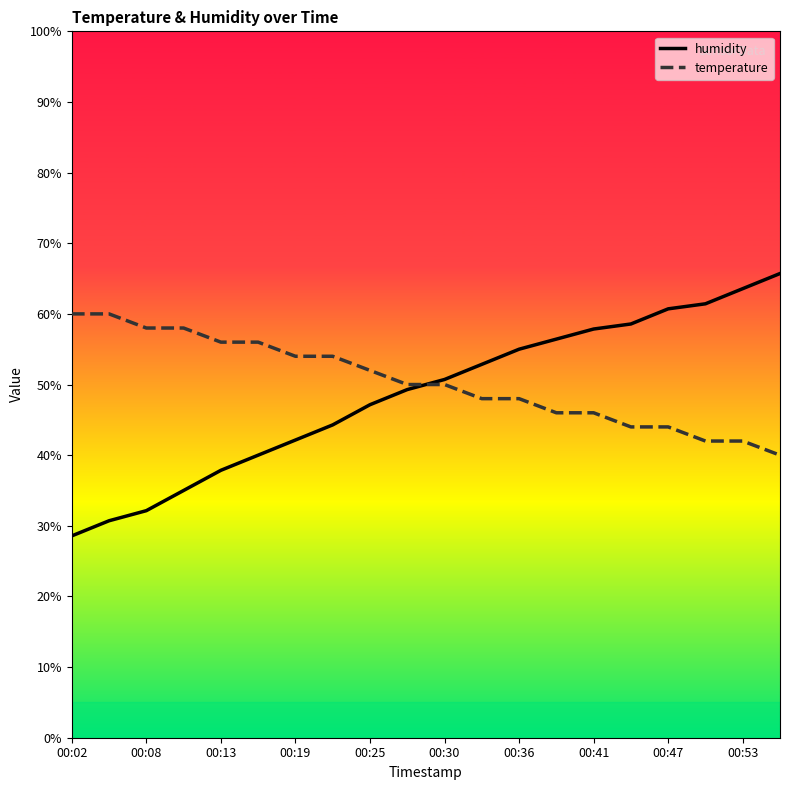

What is the lowest value of the temperature series?

40.0